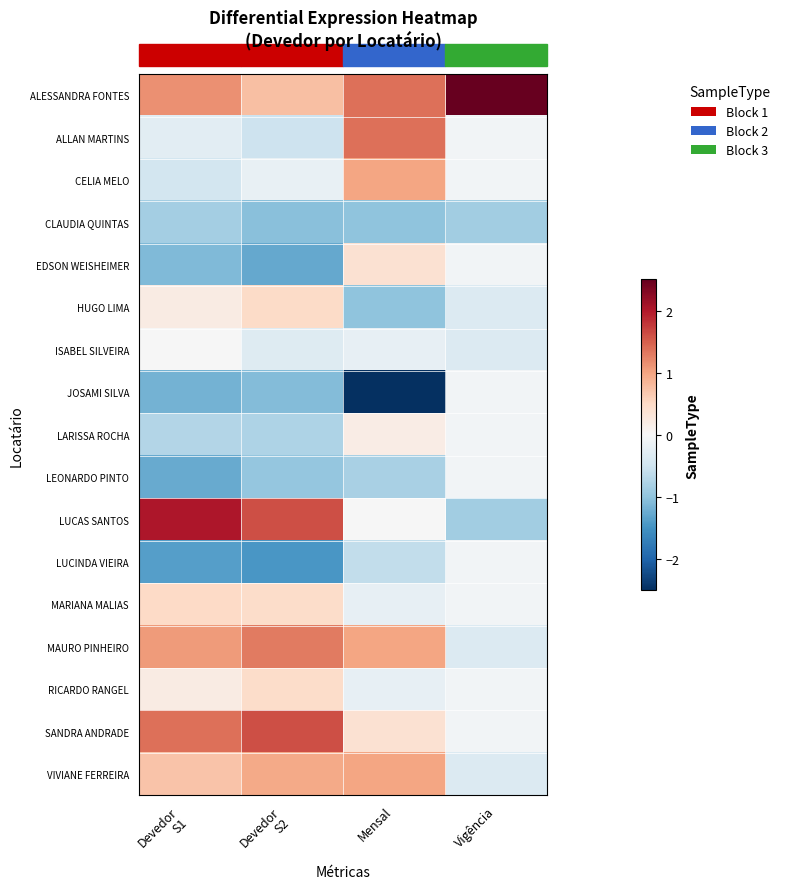

Which has a higher value, Devedor
S1 or Mensal?

Mensal